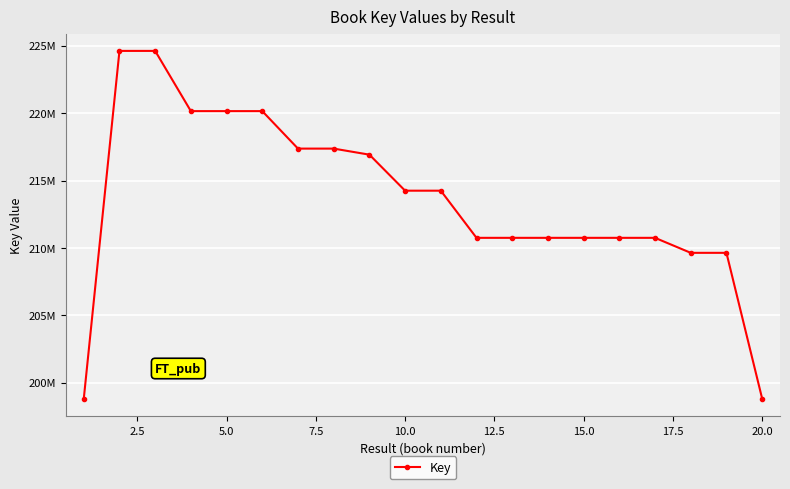

True or false: the data has more than 0 interior local peaks.

True